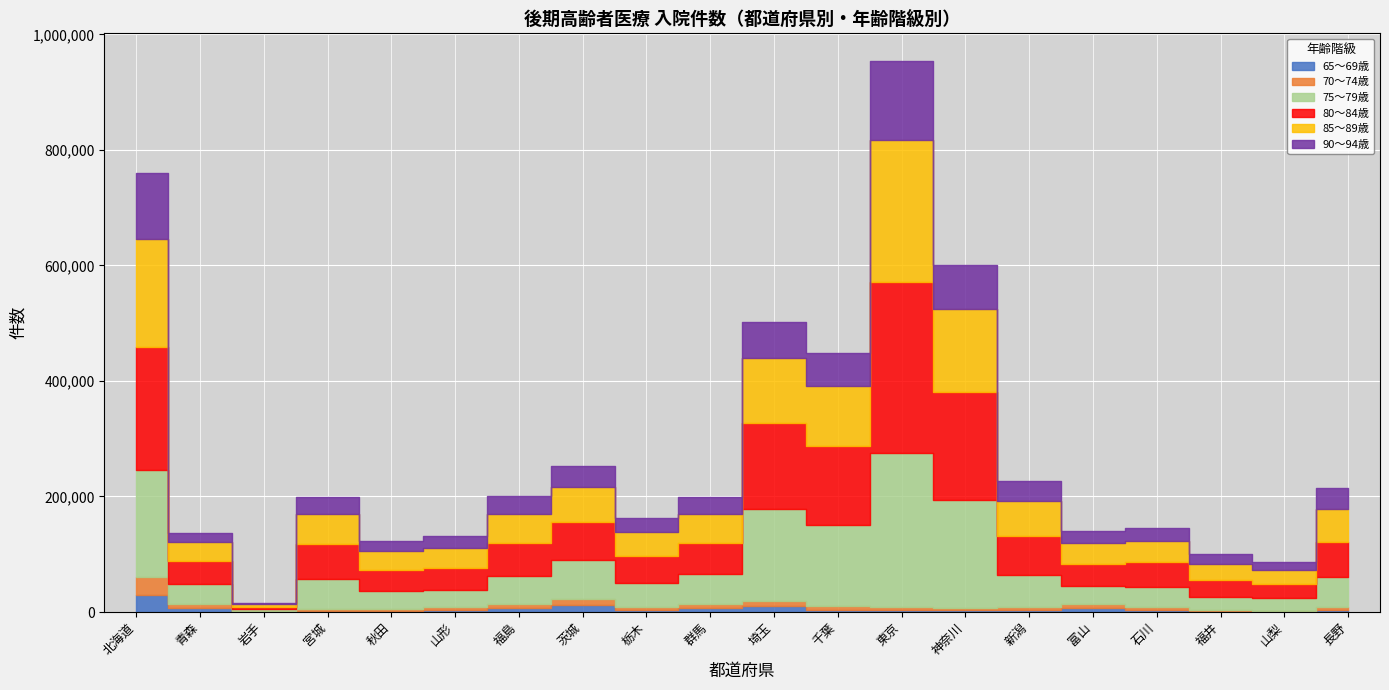

Where does the 70～74歳 series first go above 4876?

北海道